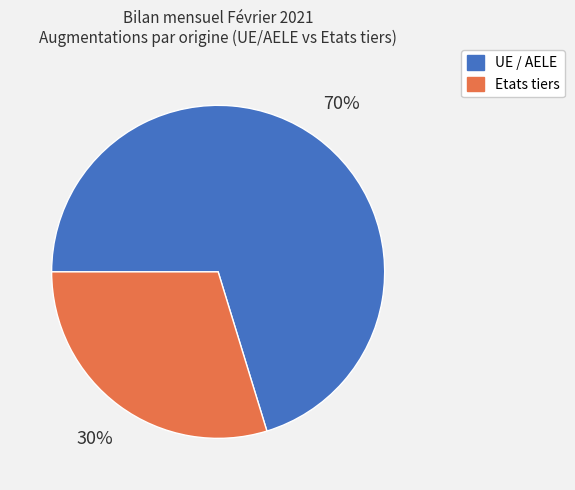

To the nearest percent, what is the combined percentage of UE / AELE and Etats tiers?

100%